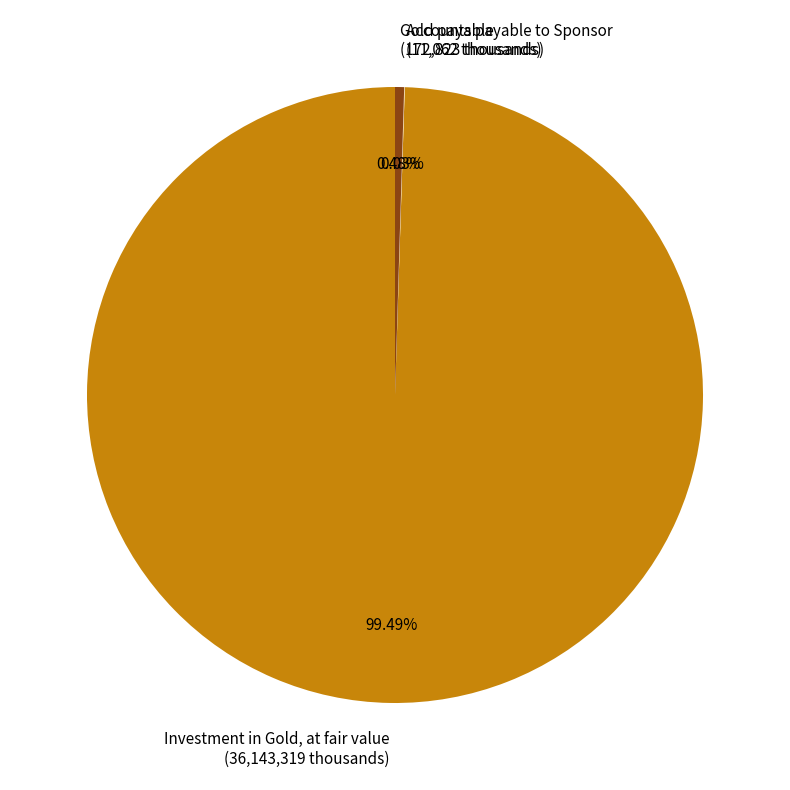

Do Investment in Gold, at fair value (36,143,319 thousands) and Gold payable (172,823 thousands) together represent more than half of the pie?

Yes